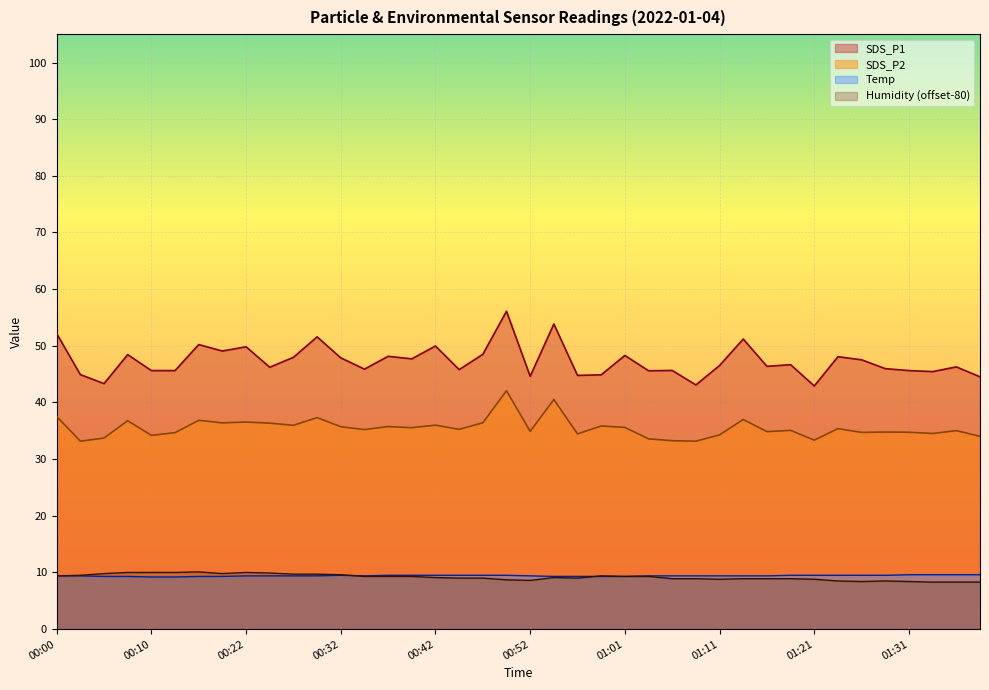

True or false: SDS_P2 and SDS_P1 cross at least once.

False